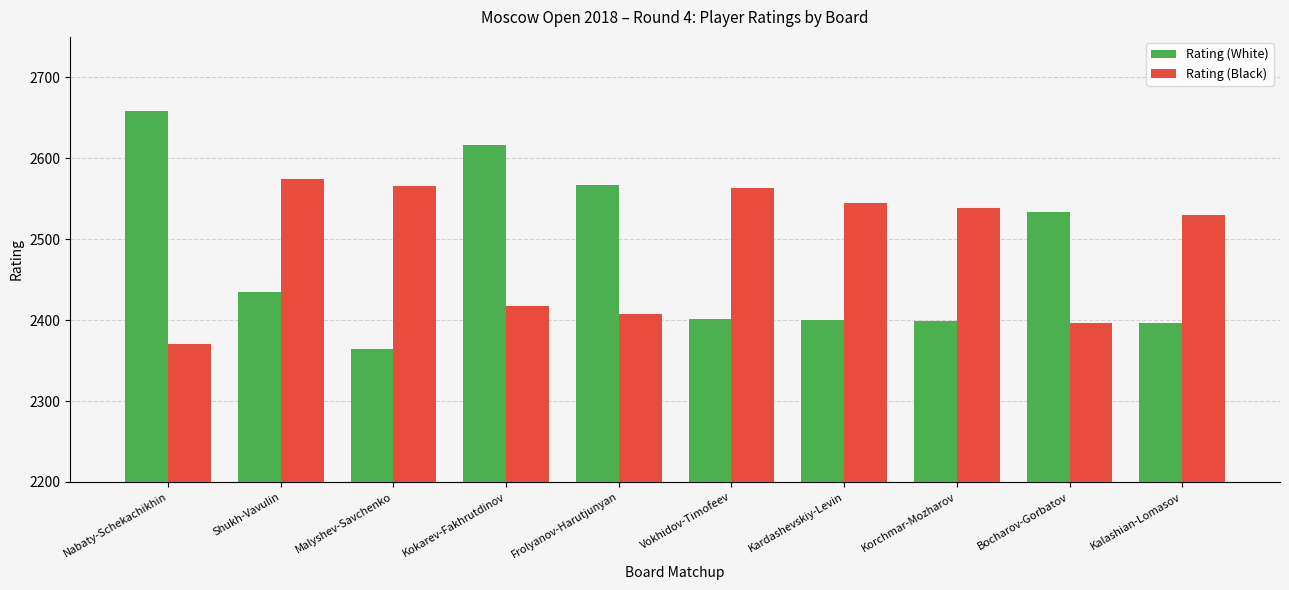

The Rating (Black) series shows 3681 at Kokarev-Fakhrutdinov. True or false?

False